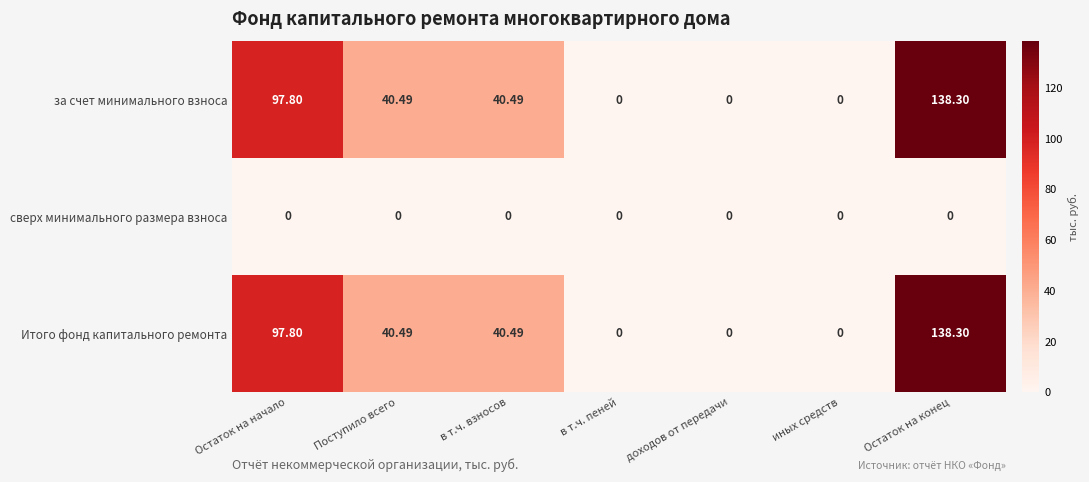

At which category is the sum across all series the highest?

Остаток на конец